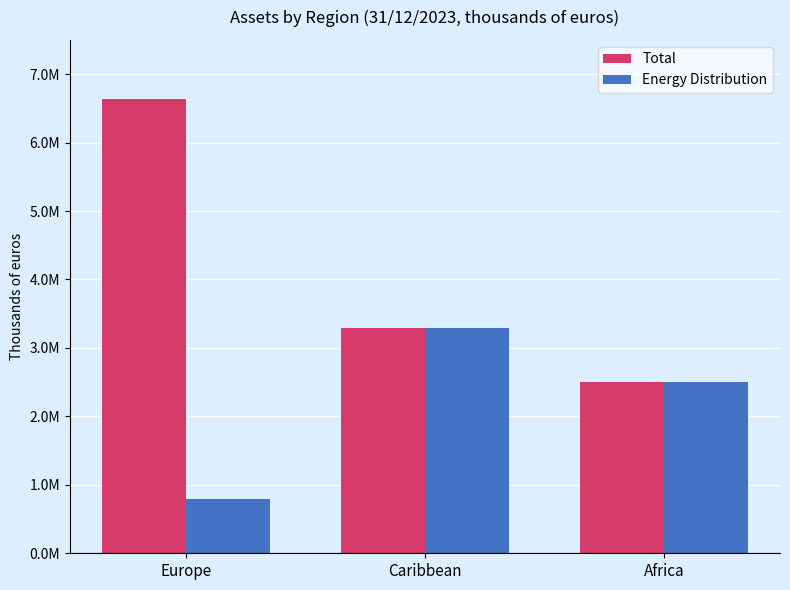

Reading right to left, list all the values displayed in this chart.

Total: Africa=2496475	Caribbean=3284819	Europe=6629977
Energy Distribution: Africa=2496475	Caribbean=3284819	Europe=799955